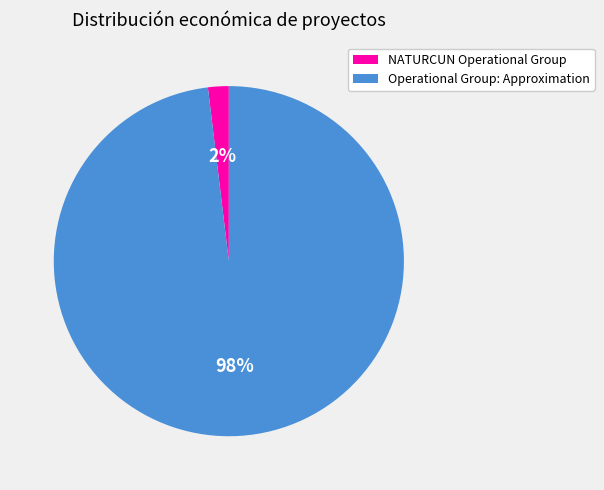

Which slice is the smallest?

NATURCUN Operational Group